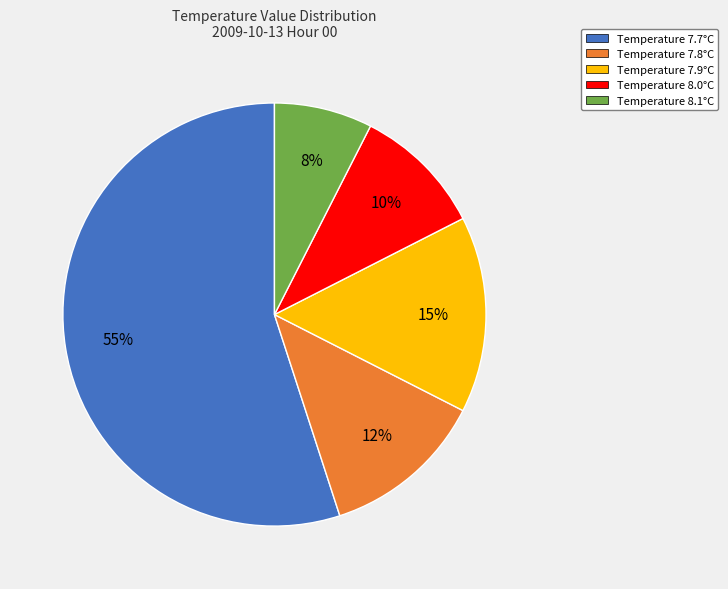

Does any single category account for the majority?

Yes